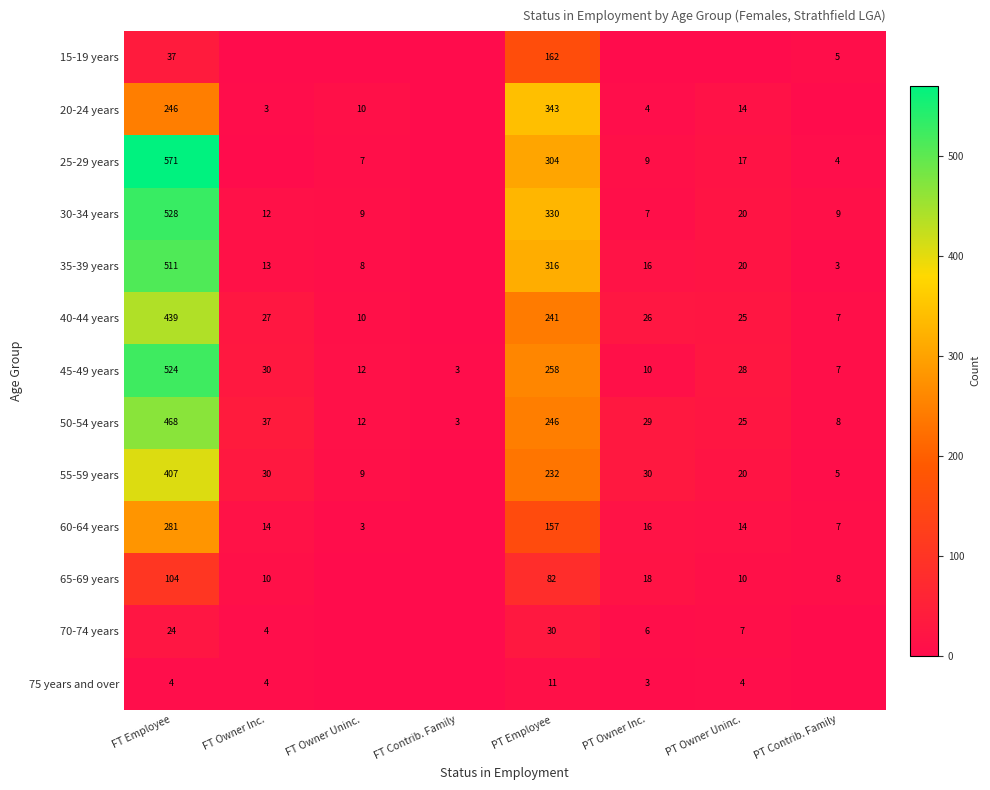

What is the spread (max minus min) of values at PT Owner Uninc.?

28